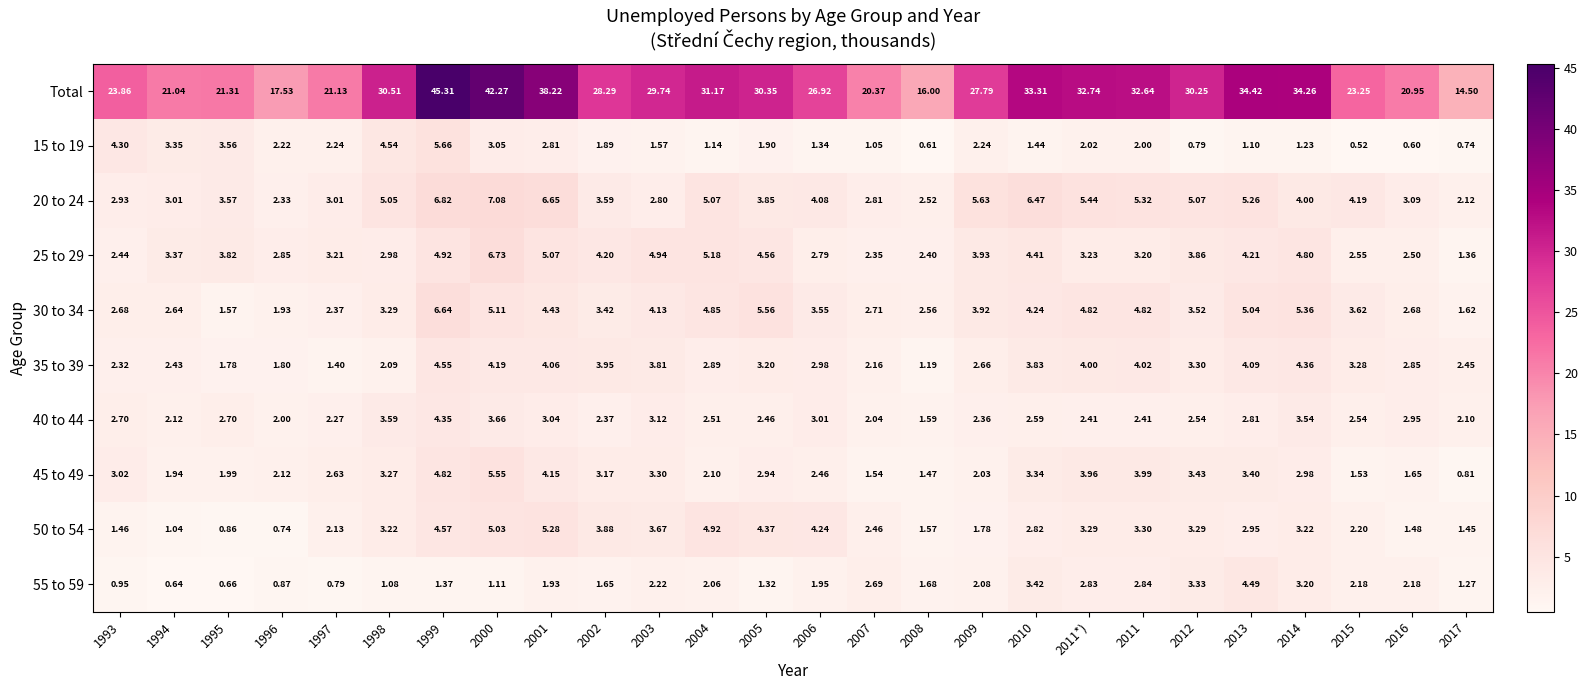

How many distinct data groups are displayed?

10